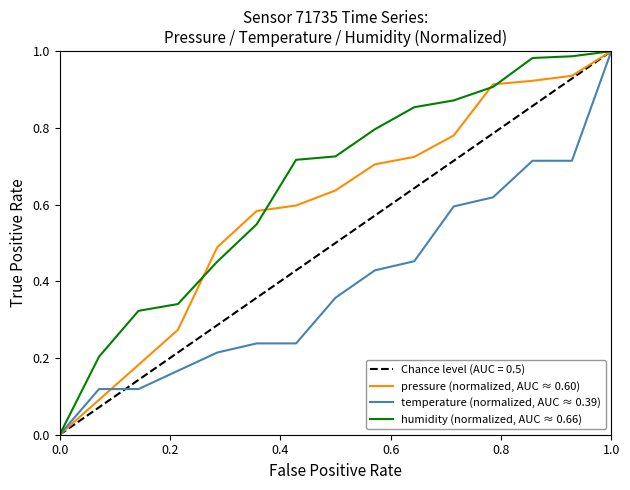

True or false: humidity (normalized, AUC ≈ 0.66) and temperature (normalized, AUC ≈ 0.39) intersect in this chart.

False